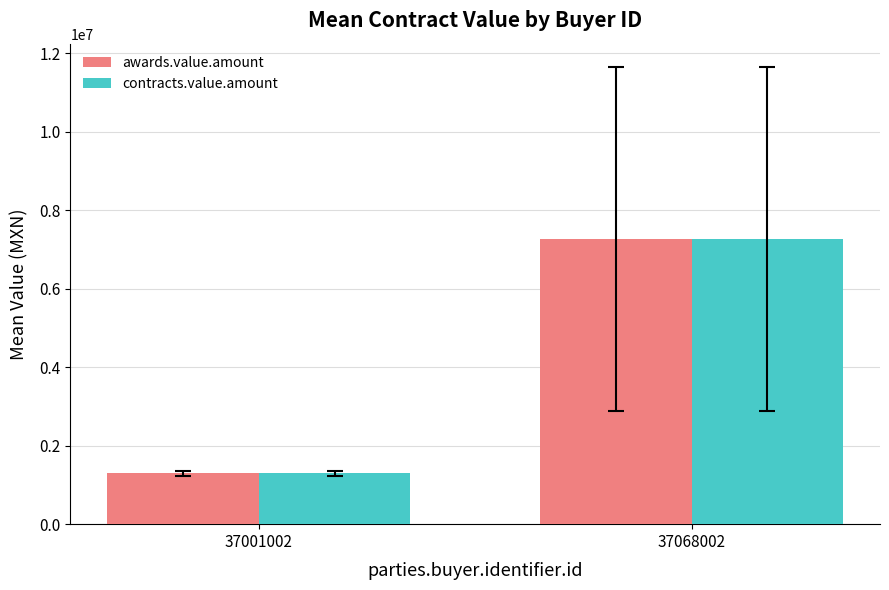

What is the difference between the maximum and minimum values in the awards.value.amount series?

5968654.9